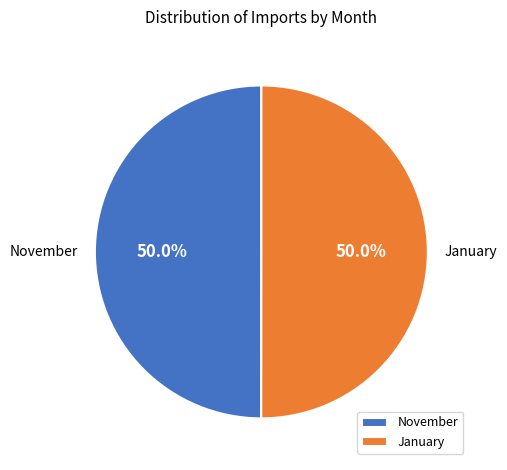

How many segments does this pie chart have?

2